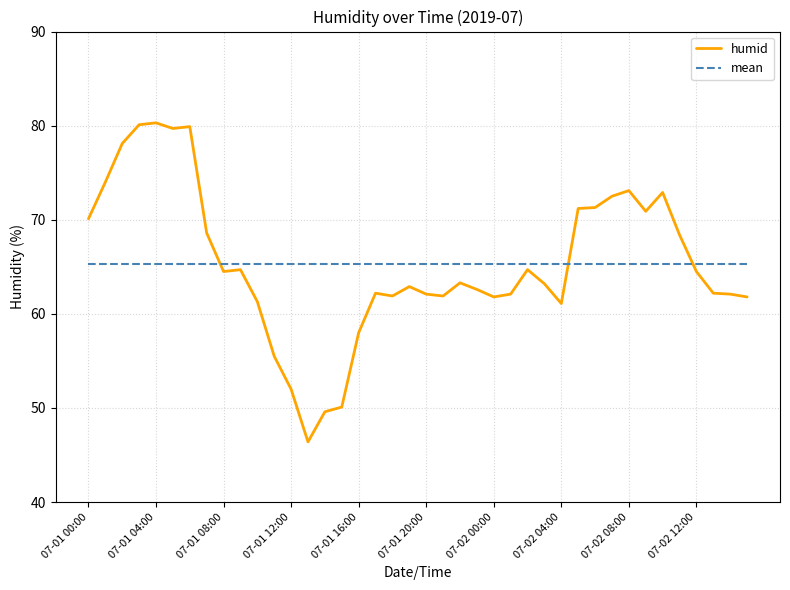

Which series has the largest range (max minus min)?

humid